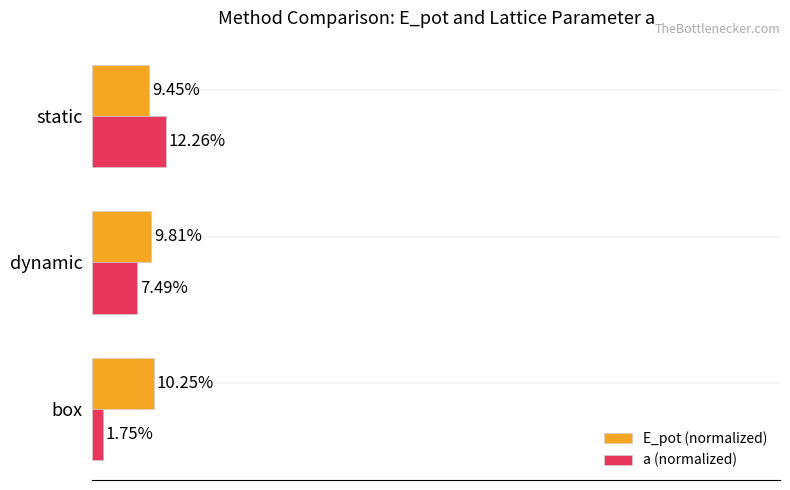

List the series in order of their overall mean, lowest first.

a (normalized), E_pot (normalized)